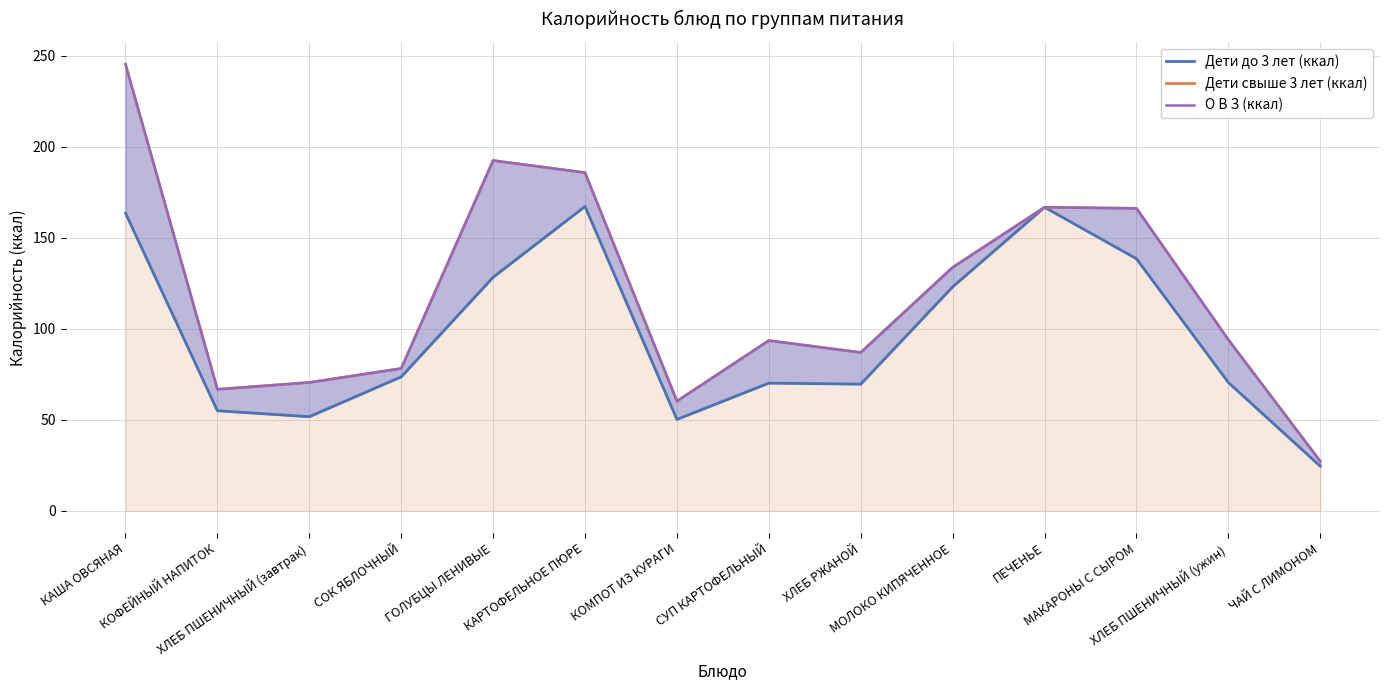

Rank the categories by Дети свыше 3 лет (ккал) value from lowest to highest.

ЧАЙ С ЛИМОНОМ, КОМПОТ ИЗ КУРАГИ, КОФЕЙНЫЙ НАПИТОК, ХЛЕБ ПШЕНИЧНЫЙ (завтрак), СОК ЯБЛОЧНЫЙ, ХЛЕБ РЖАНОЙ, СУП КАРТОФЕЛЬНЫЙ, ХЛЕБ ПШЕНИЧНЫЙ (ужин), МОЛОКО КИПЯЧЕННОЕ, МАКАРОНЫ С СЫРОМ, ПЕЧЕНЬЕ, КАРТОФЕЛЬНОЕ ПЮРЕ, ГОЛУБЦЫ ЛЕНИВЫЕ, КАША ОВСЯНАЯ